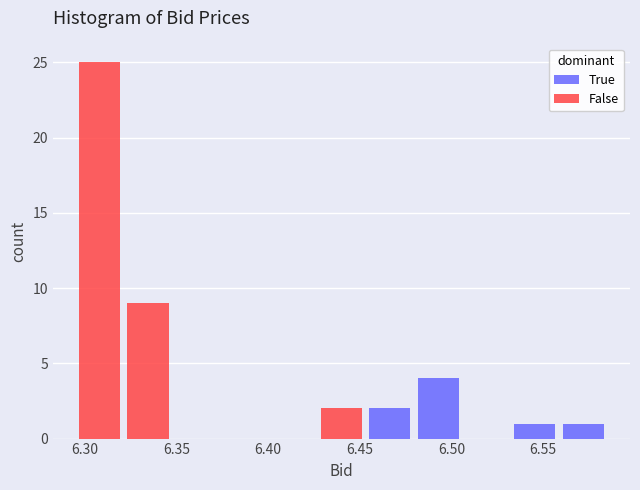

Reading left to right, transcribe this chart: for each stacked bar, give the range it covers on the x-axis and its total height. Neither the bar edges nor the heights are printed on the chart, so give them approximately, as read against the axes.

6.295 to 6.320: 25
6.320 to 6.350: 9
6.350 to 6.375: 0
6.375 to 6.400: 0
6.400 to 6.425: 0
6.425 to 6.455: 2
6.455 to 6.480: 2
6.480 to 6.505: 4
6.505 to 6.530: 0
6.530 to 6.560: 1
6.560 to 6.585: 1